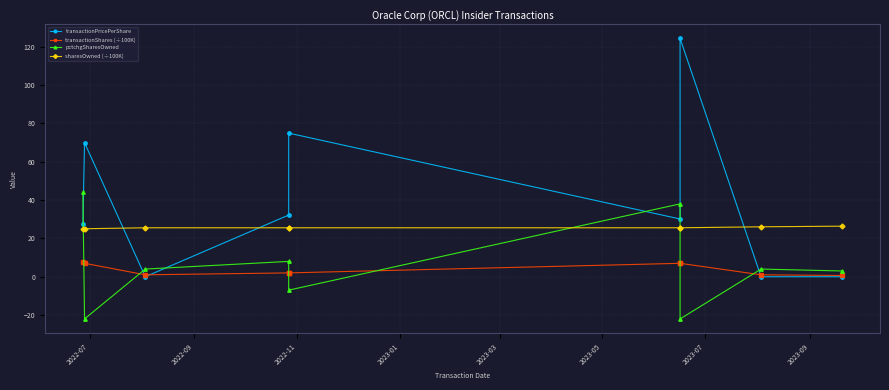

What is the approximate value of transactionPricePerShare at 2023-05?

30.1